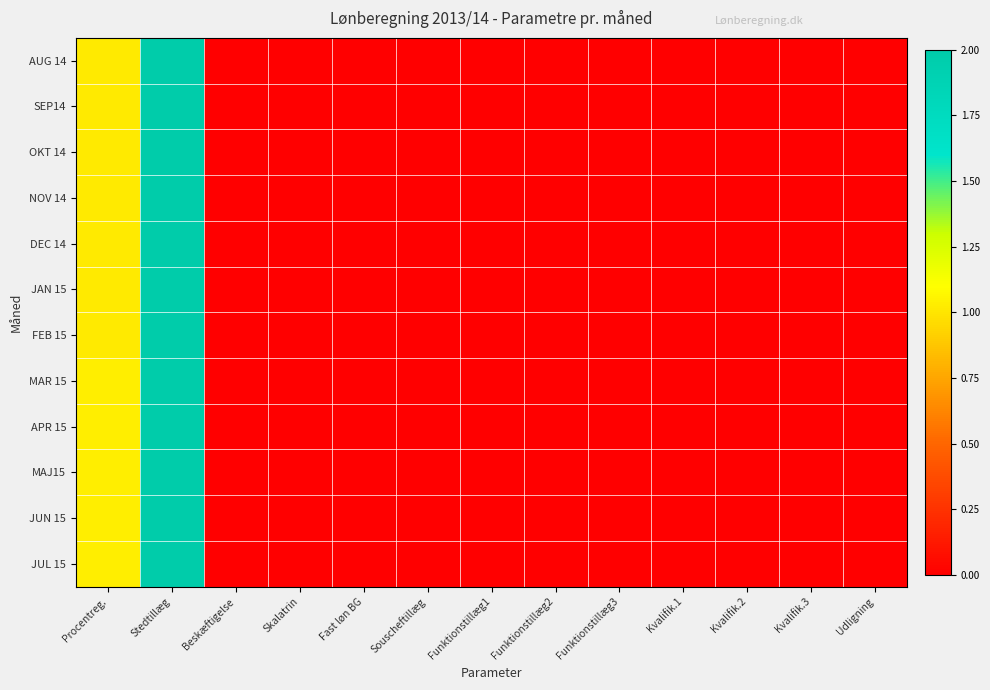

Which series changed the most between Funktionstillæg1 and Udligning?

AUG 14